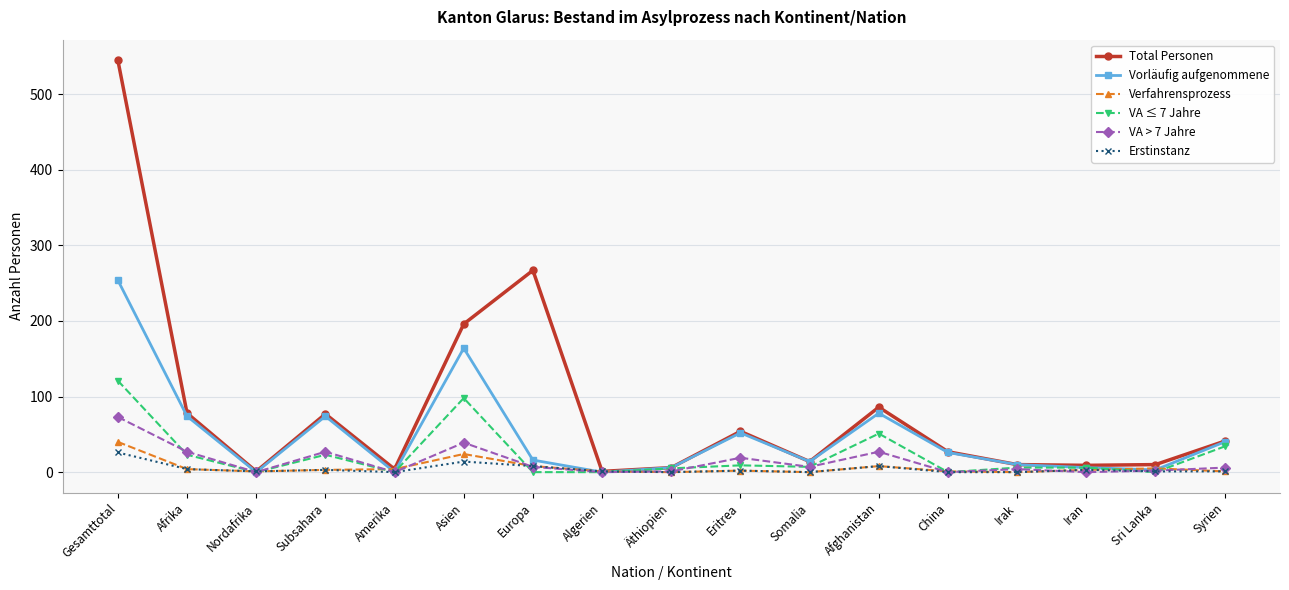

The value of VA ≤ 7 Jahre at Amerika is 78. True or false?

False